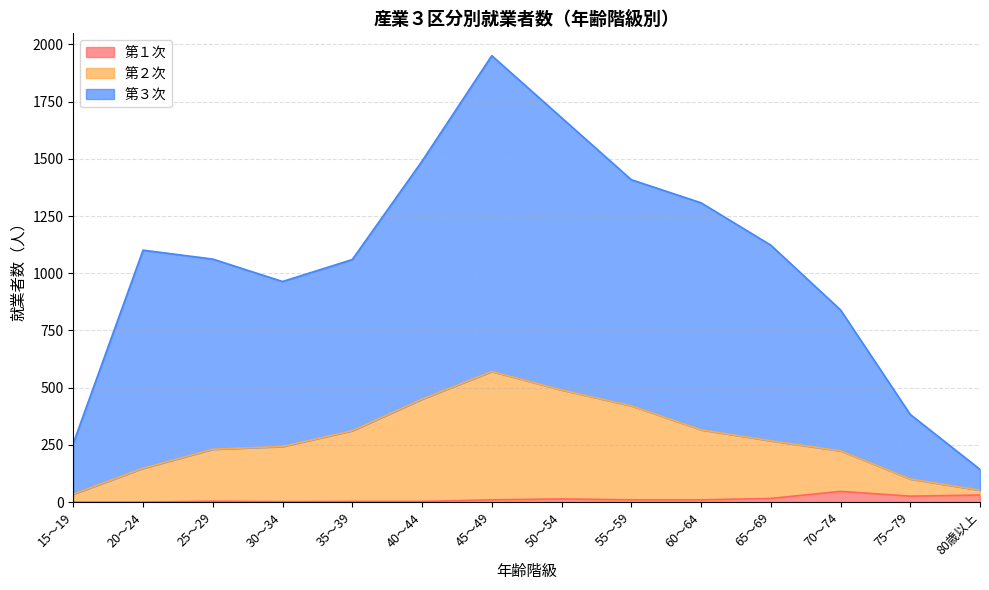

In 第１次, how many points are higher than both neighbors (excluding endpoints)?

4